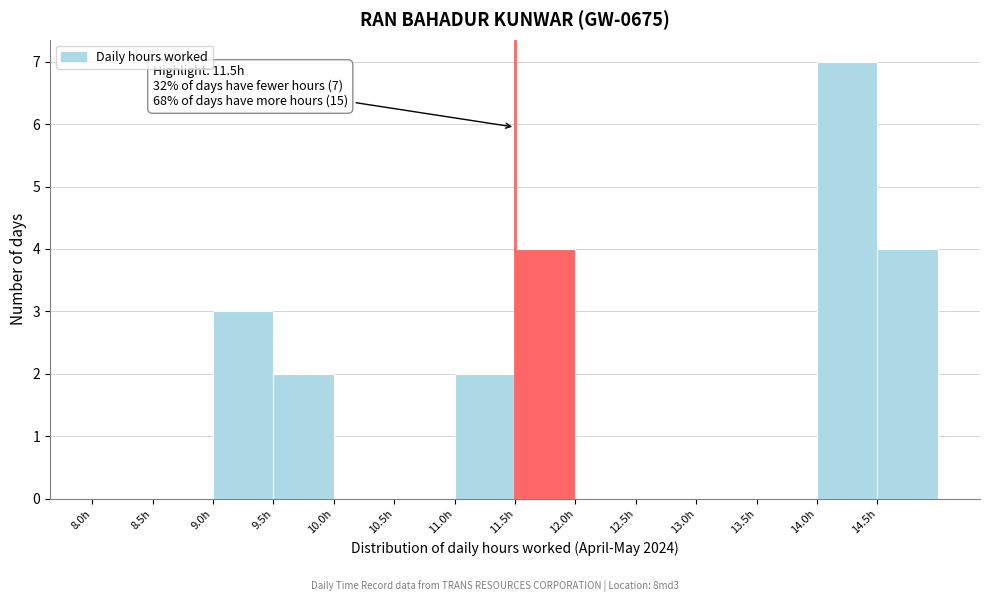

Which range on the x-axis has the tallest bar?

14.0 to 14.5